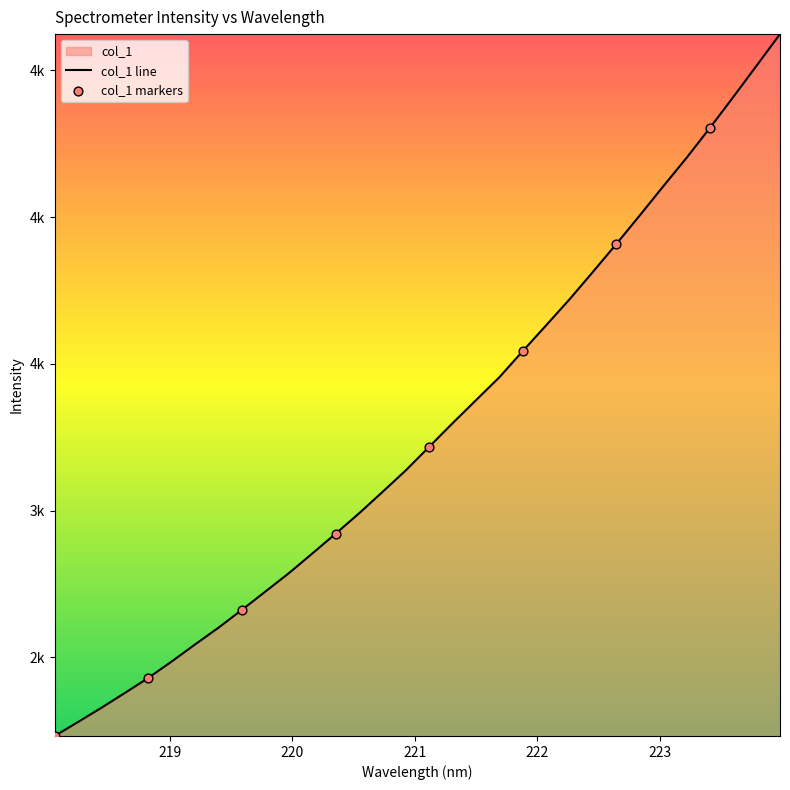

What is the ratio of the value at 222.263 to the value at 218.6332?

1.6